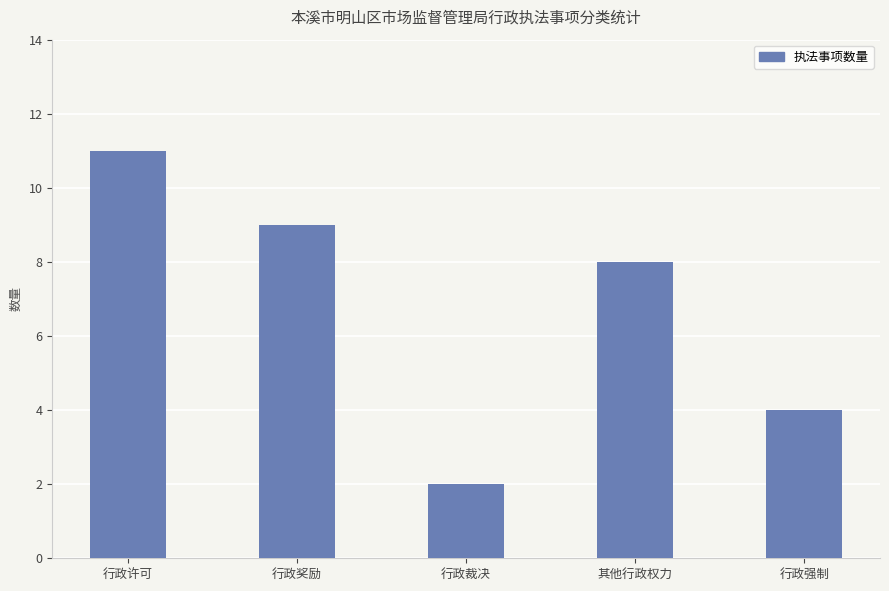

What is the value of the 1st bar from the left?

11